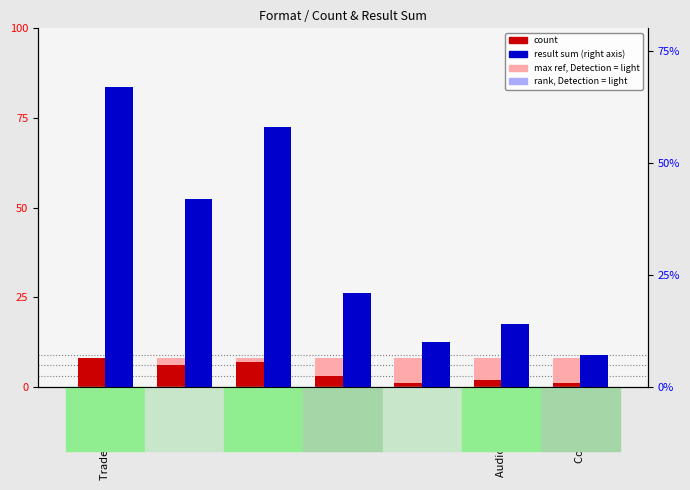

How many series are shown in this chart?

2